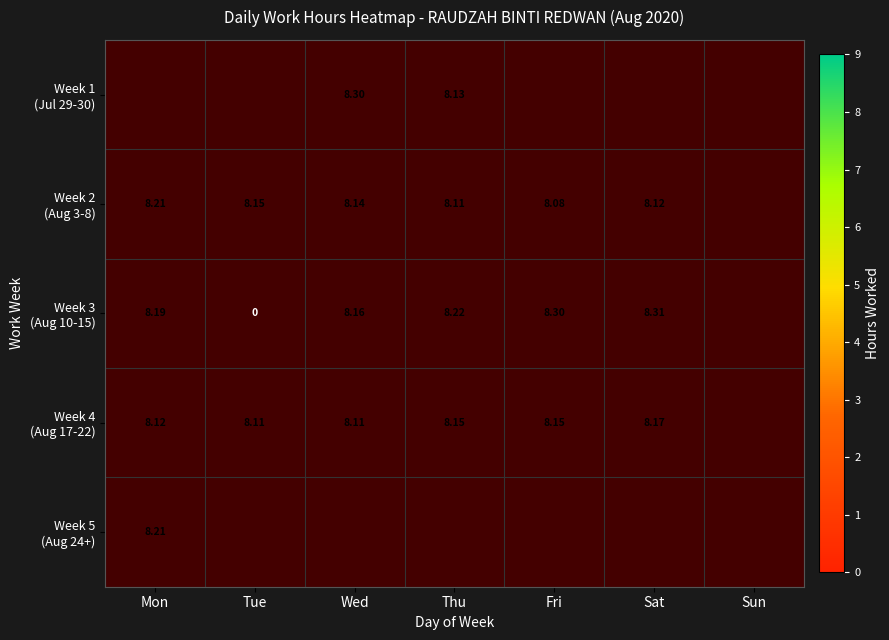

What is the difference between the maximum and minimum values in the Week 3 (Aug 10-15) series?

8.3